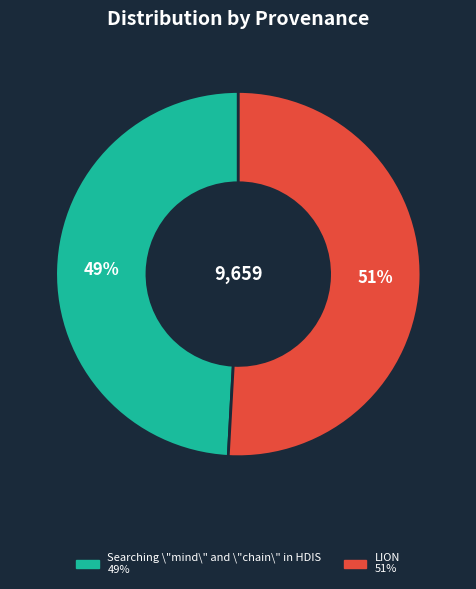

Which slice represents more than half of the pie?

LION